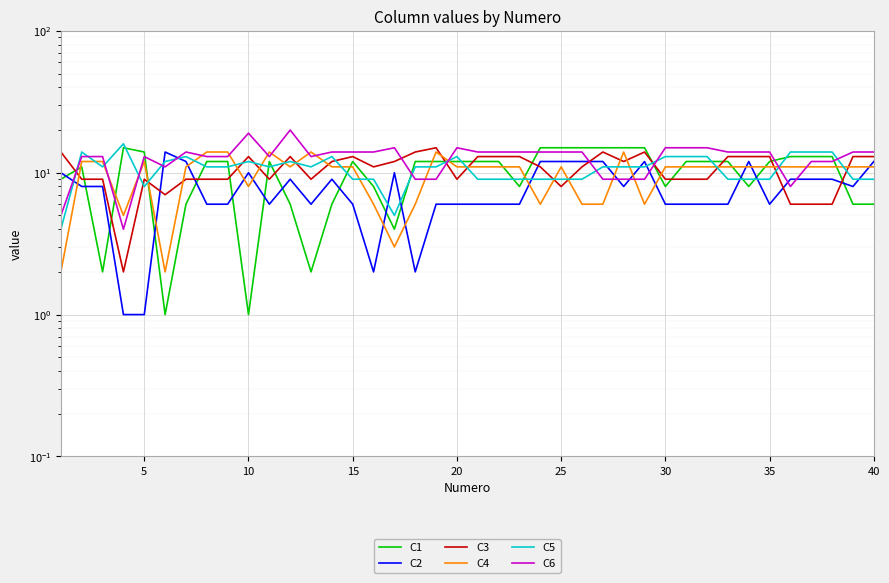

What is the sum of all C4 values?

396